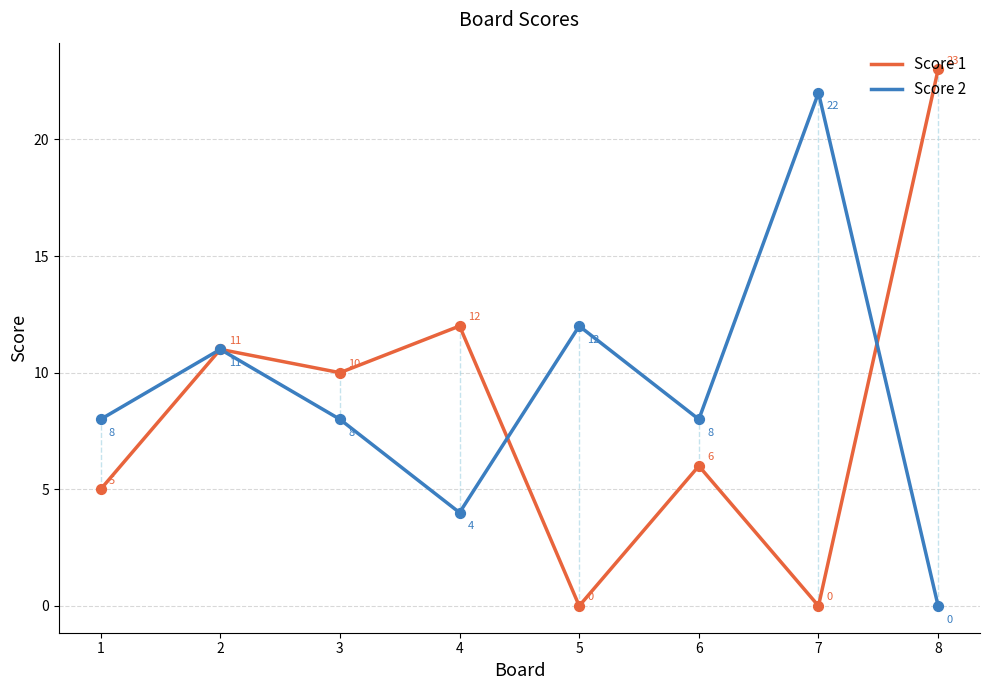

Which series has the largest range (max minus min)?

Score 1